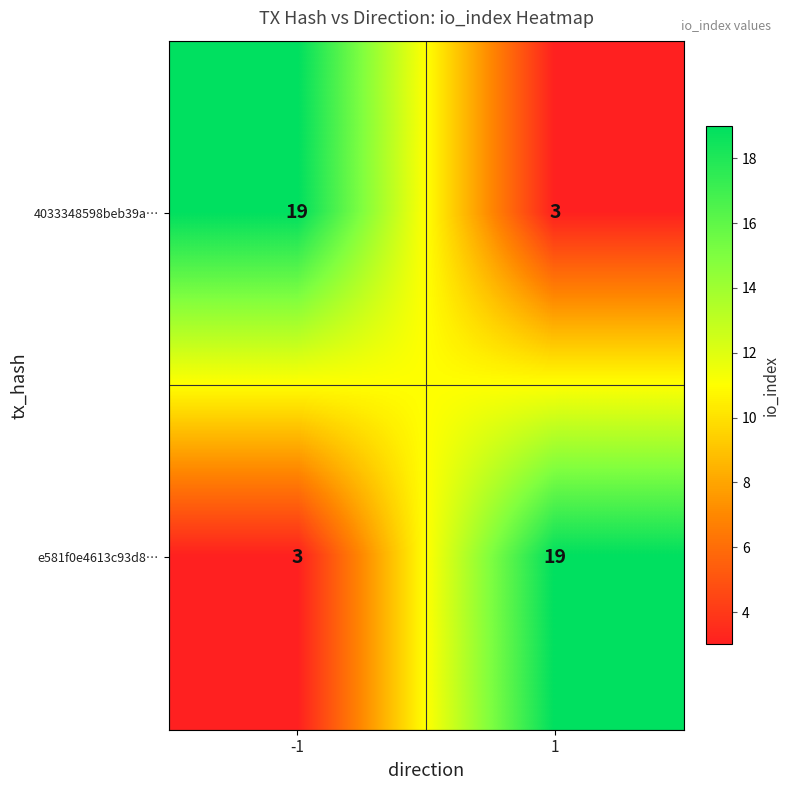

What is the total value across all series at 1?

22